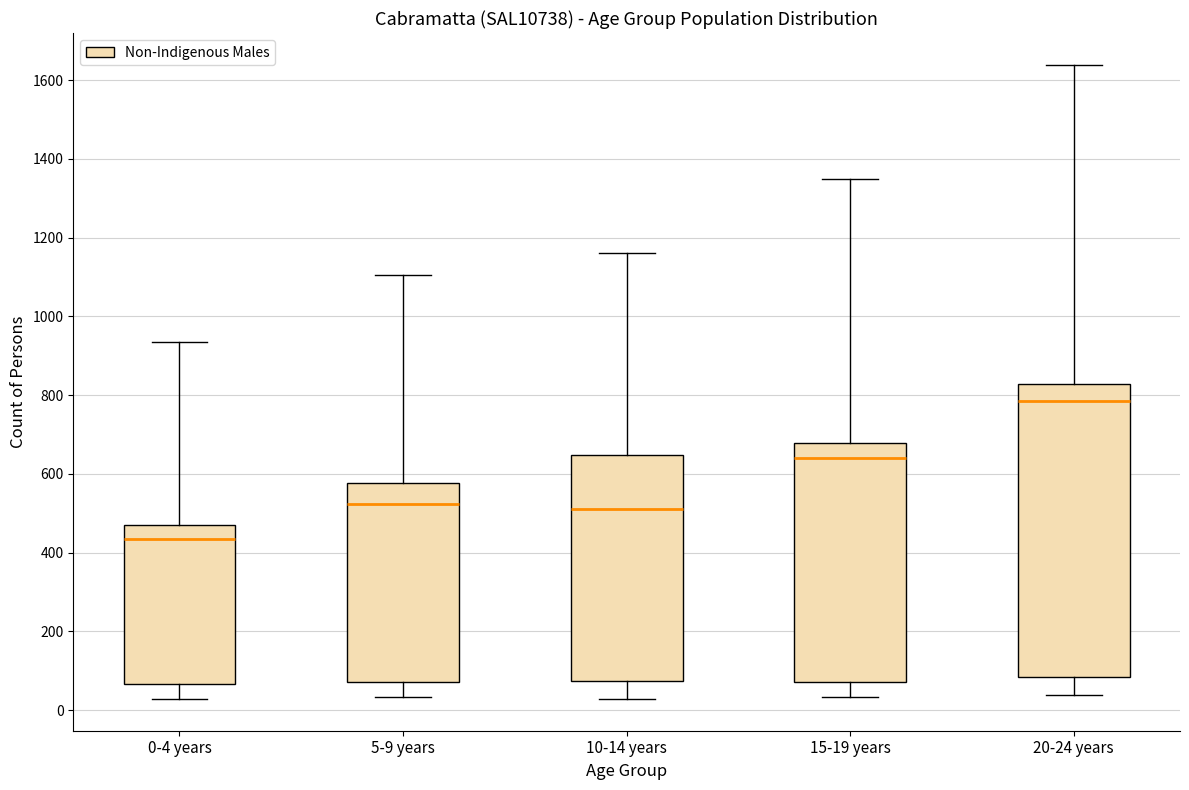

Comparing the boxes themselves (not the whiskers), which one is the tallest?

20-24 years